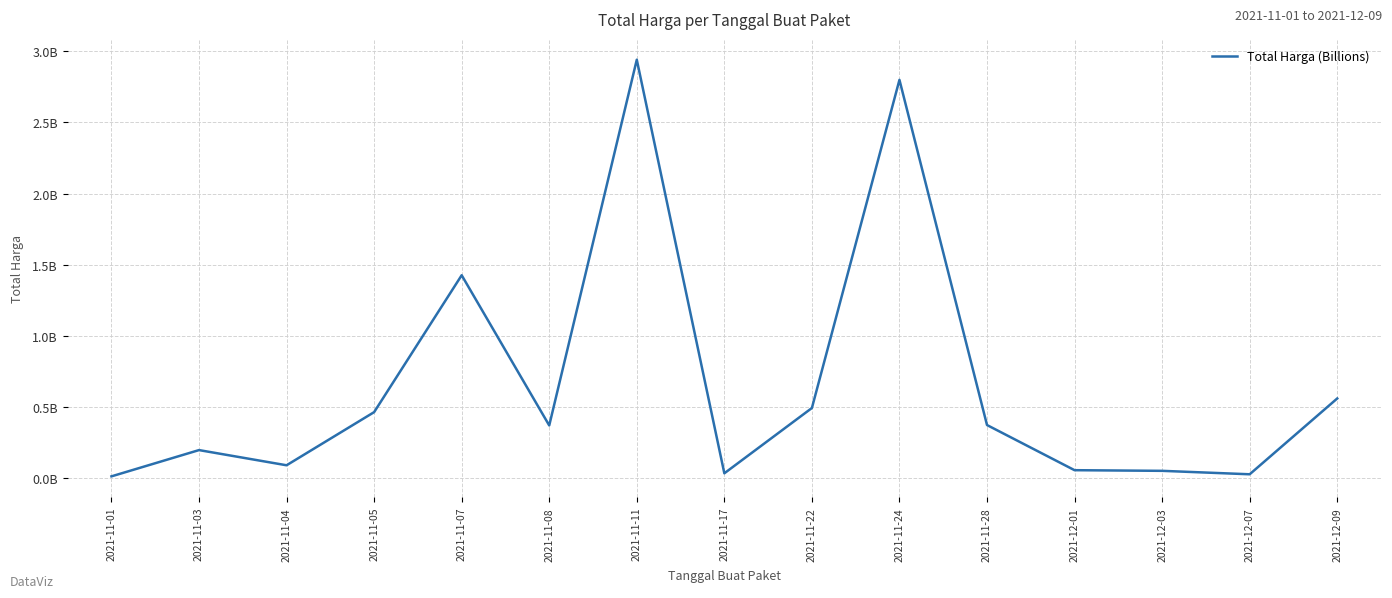

Is this an area chart (filled region under the line)?

No